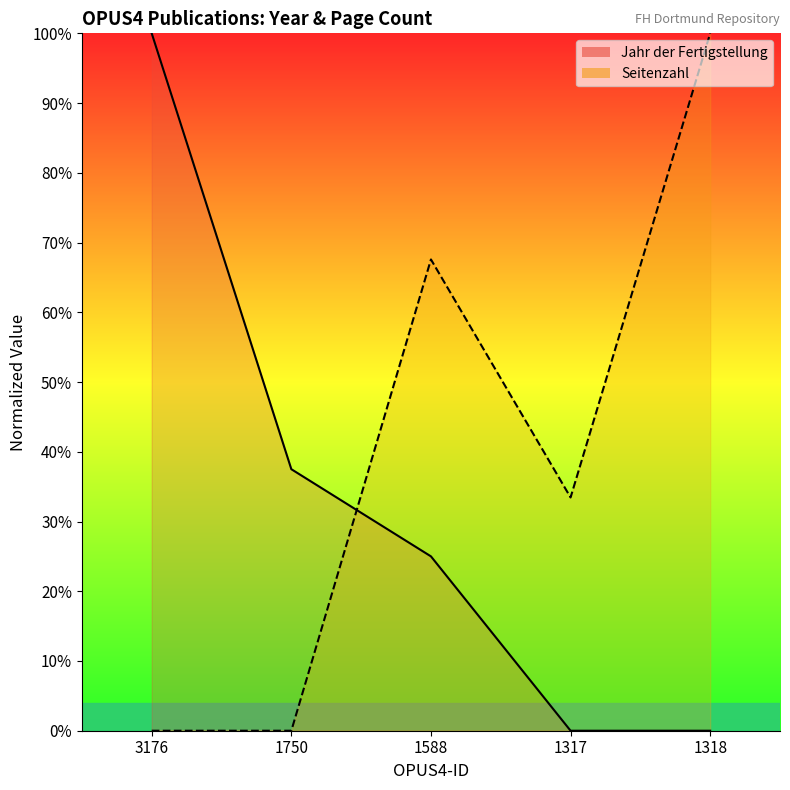

How many values in Seitenzahl are above zero?

3